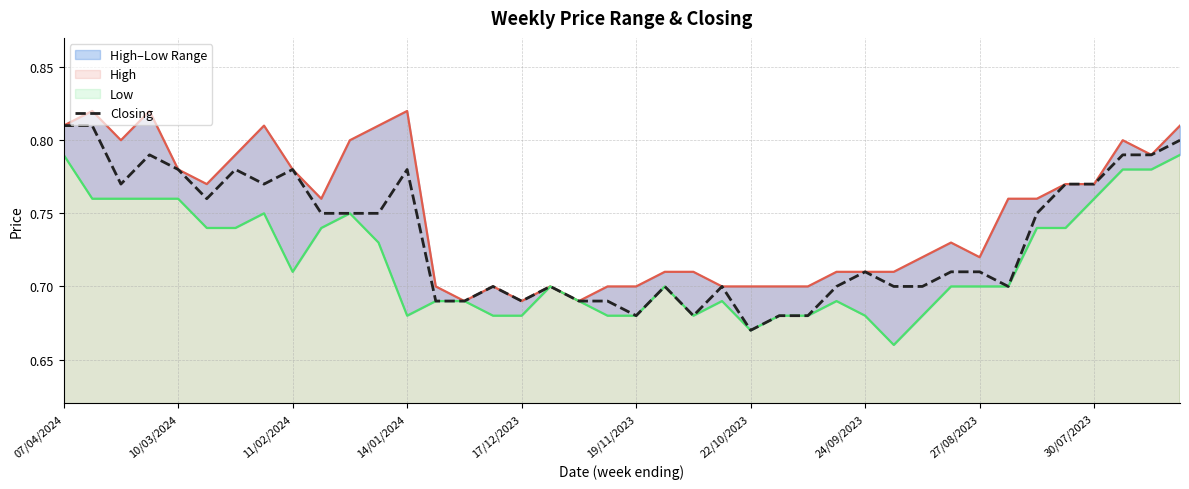

Count the number of categories in the chart.

40